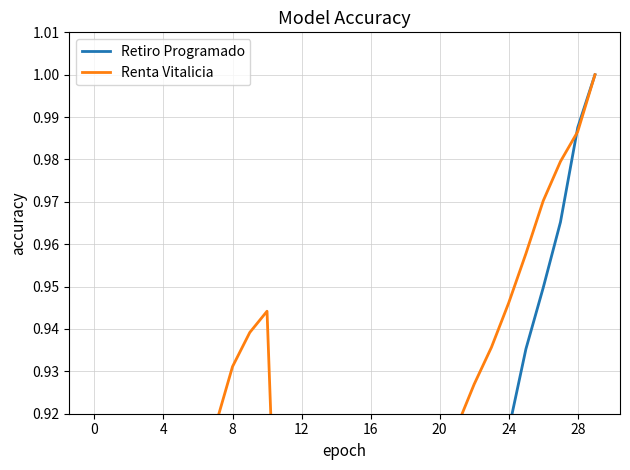

How many lines are shown in the chart?

2